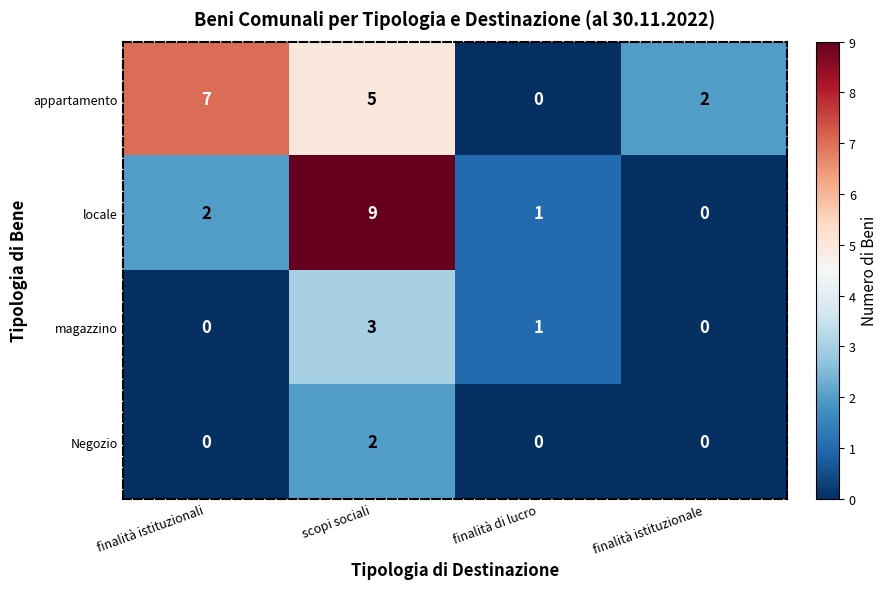

Is it true that locale equals 9 at scopi sociali?

True